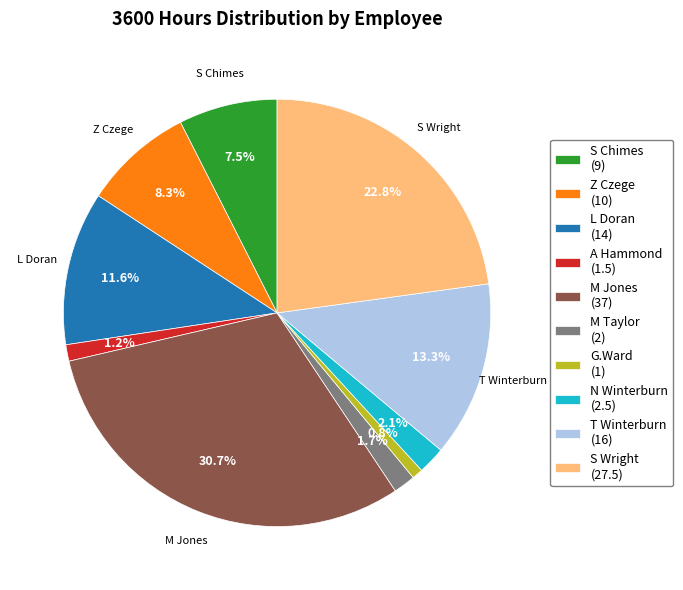

What is the total percentage of T Winterburn (16) and S Wright (27.5)?

36.1%